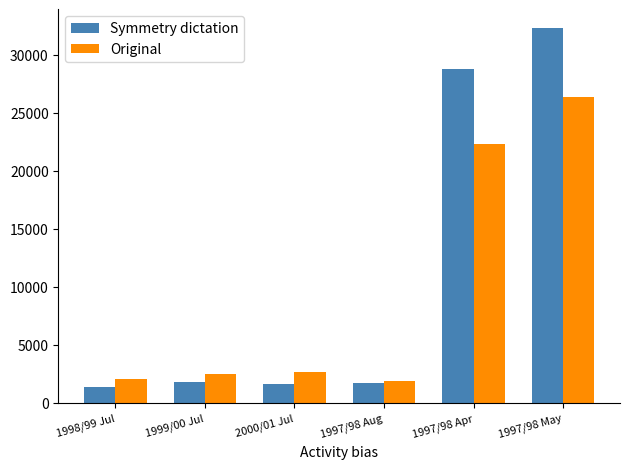

What is the label of the 1st bar from the right?

1997/98 May